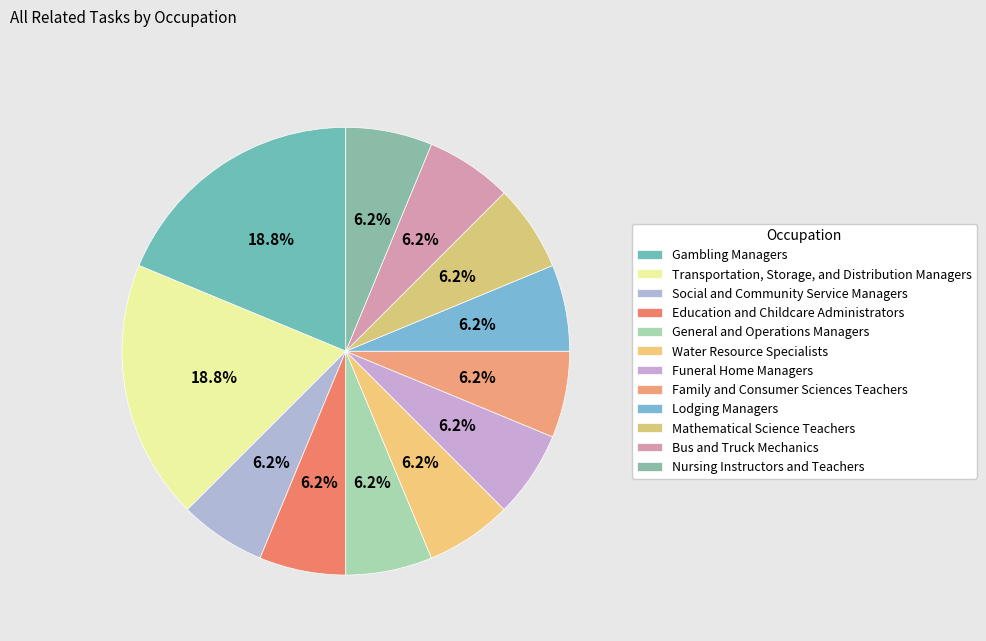

Count the number of slices in the pie.

12